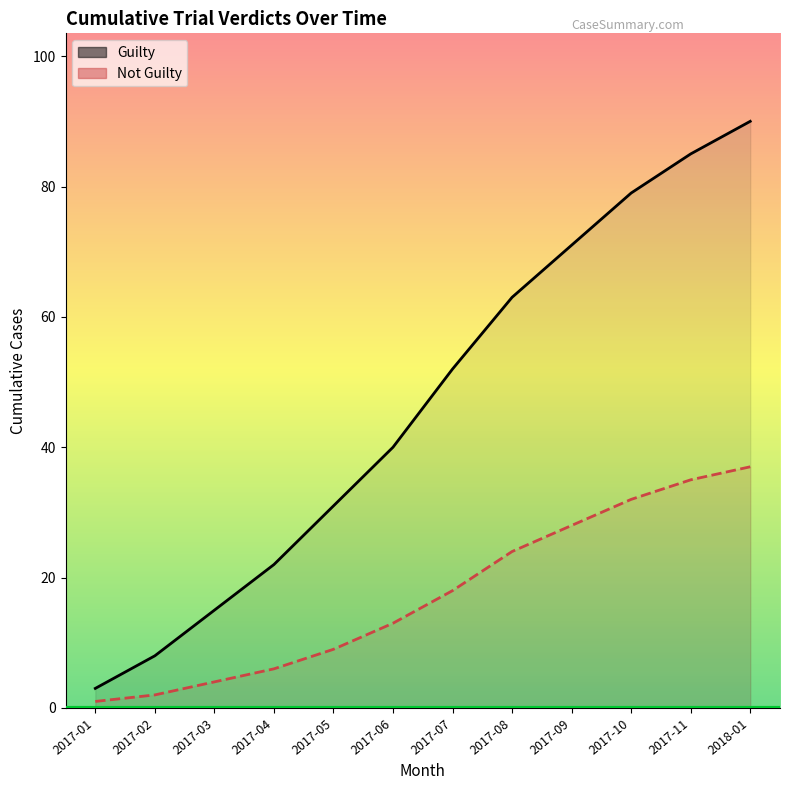

How many data points in Guilty are less than 52?

6